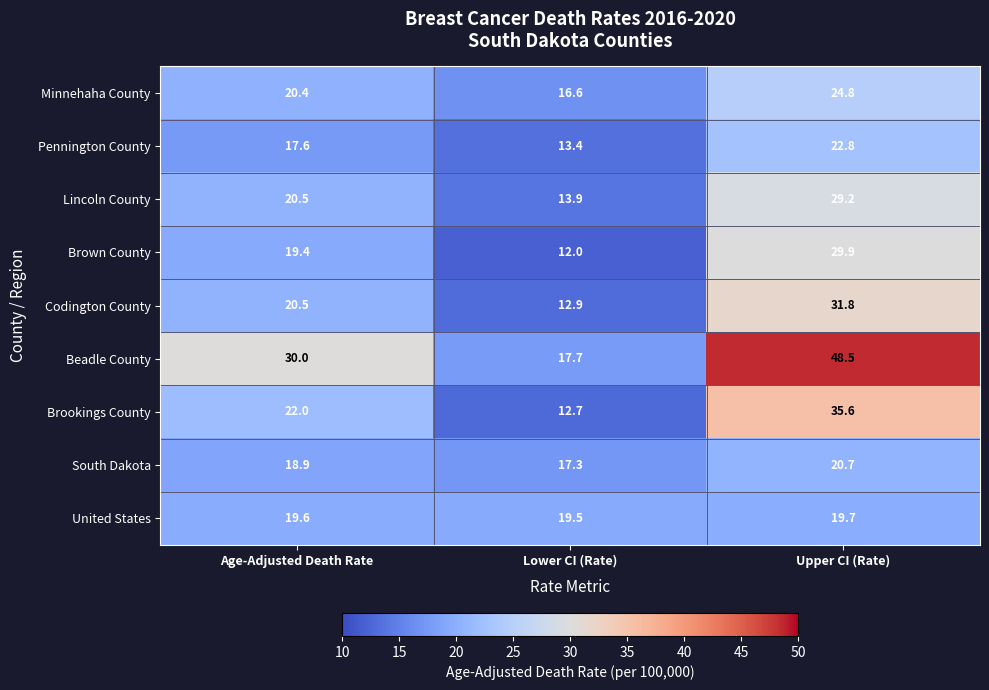

Reading left to right, transcribe all the data shown in this chart.

Minnehaha County: Age-Adjusted Death Rate=20.4	Lower CI (Rate)=16.6	Upper CI (Rate)=24.8
Pennington County: Age-Adjusted Death Rate=17.6	Lower CI (Rate)=13.4	Upper CI (Rate)=22.8
Lincoln County: Age-Adjusted Death Rate=20.5	Lower CI (Rate)=13.9	Upper CI (Rate)=29.2
Brown County: Age-Adjusted Death Rate=19.4	Lower CI (Rate)=12.0	Upper CI (Rate)=29.9
Codington County: Age-Adjusted Death Rate=20.5	Lower CI (Rate)=12.9	Upper CI (Rate)=31.8
Beadle County: Age-Adjusted Death Rate=30.0	Lower CI (Rate)=17.7	Upper CI (Rate)=48.5
Brookings County: Age-Adjusted Death Rate=22.0	Lower CI (Rate)=12.7	Upper CI (Rate)=35.6
South Dakota: Age-Adjusted Death Rate=18.9	Lower CI (Rate)=17.3	Upper CI (Rate)=20.7
United States: Age-Adjusted Death Rate=19.6	Lower CI (Rate)=19.5	Upper CI (Rate)=19.7